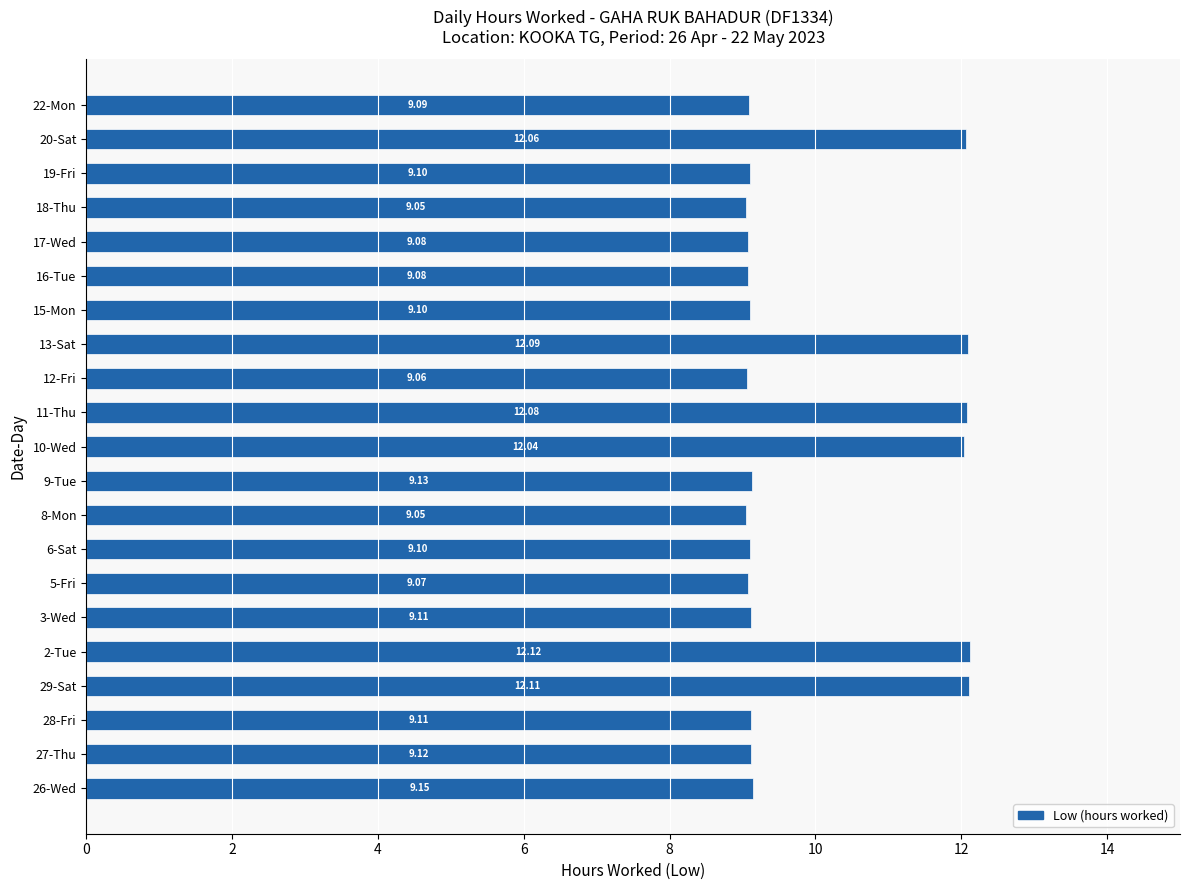

Approximately how many times larger is the value at 10-Wed compared to 9-Tue?

1.3